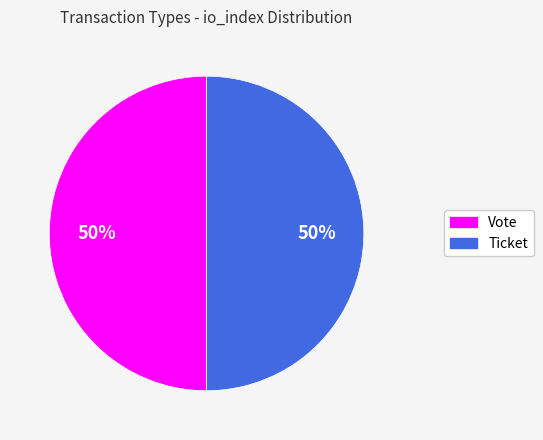

What is the ratio of the value at Vote to the value at Ticket?

1.0